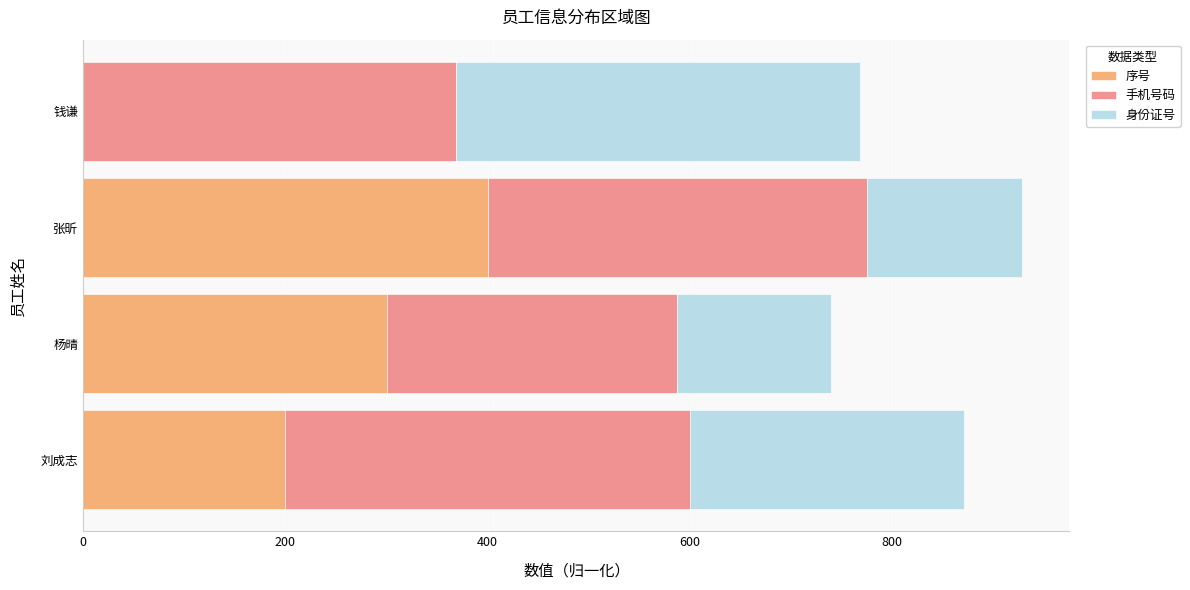

What is the total value across all series at 张昕?

929.1